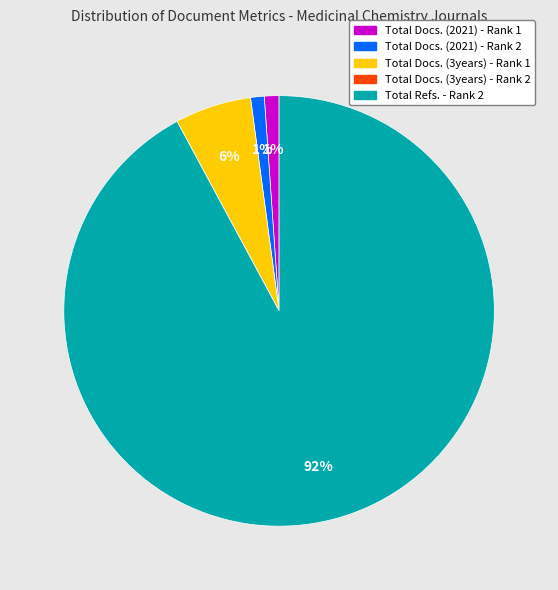

Do Total Docs. (2021) - Rank 2 and Total Refs. - Rank 2 together represent more than half of the pie?

Yes